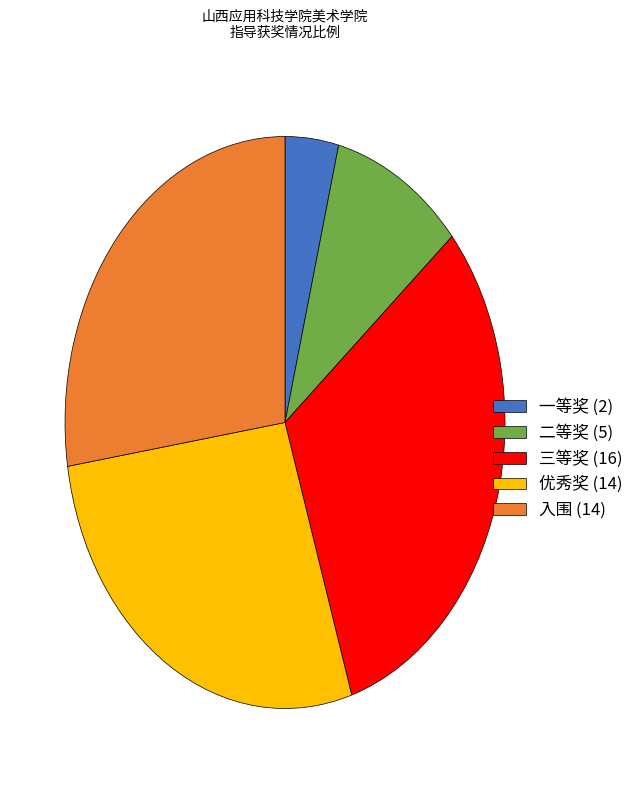

Count the number of slices in the pie.

5